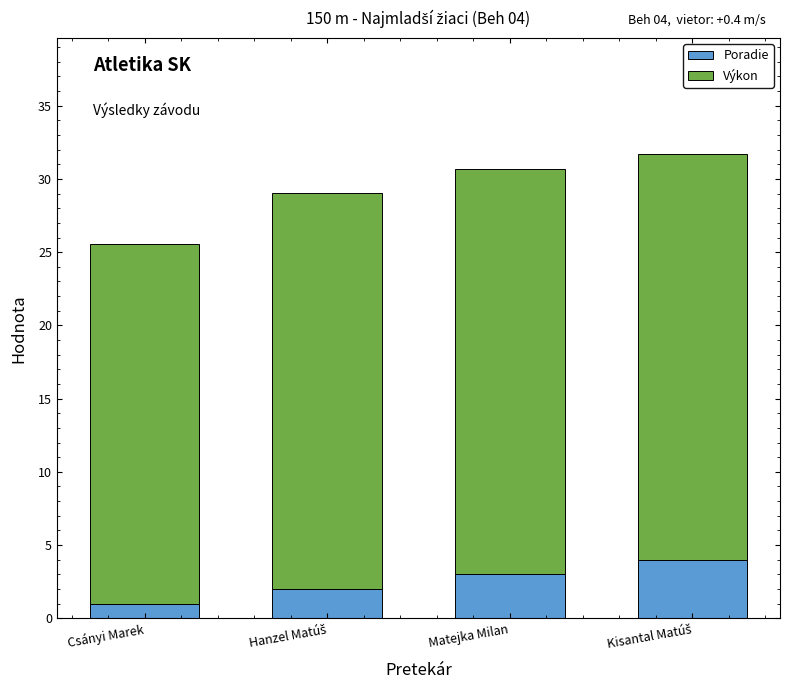

What is the sum of all Poradie values?

10.0